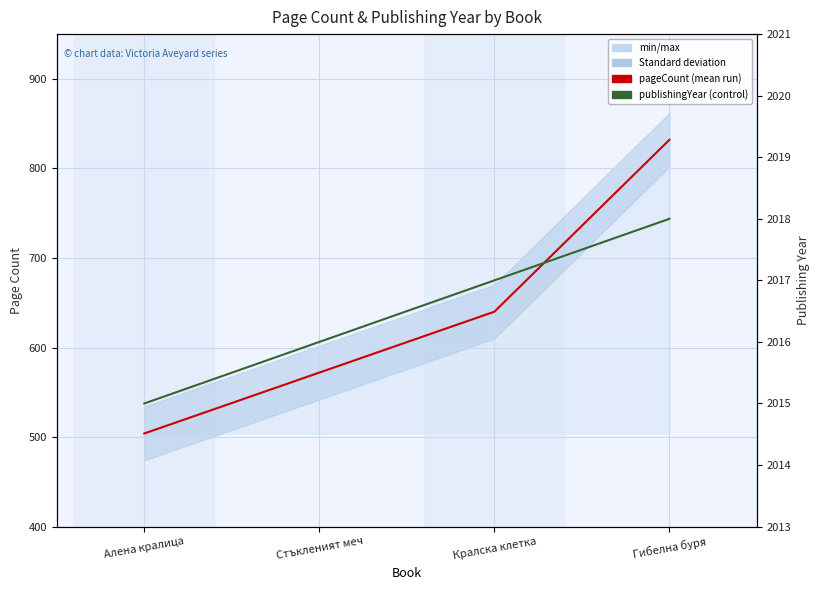

Rank the series at Гибелна буря from highest to lowest value.

publishingYear, pageCount